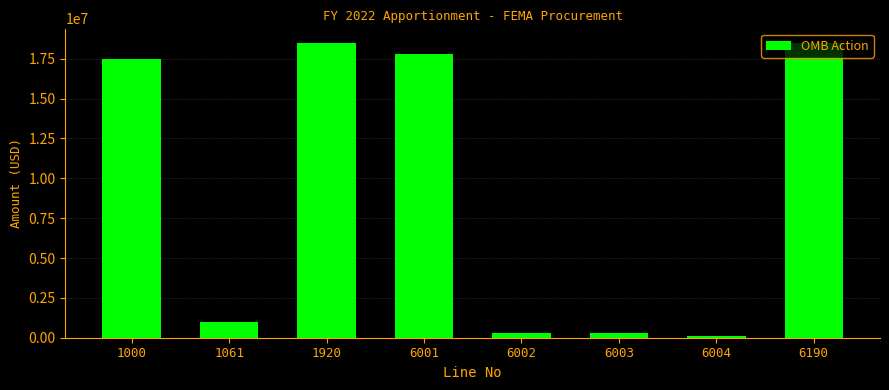

What is the average value?

9243038